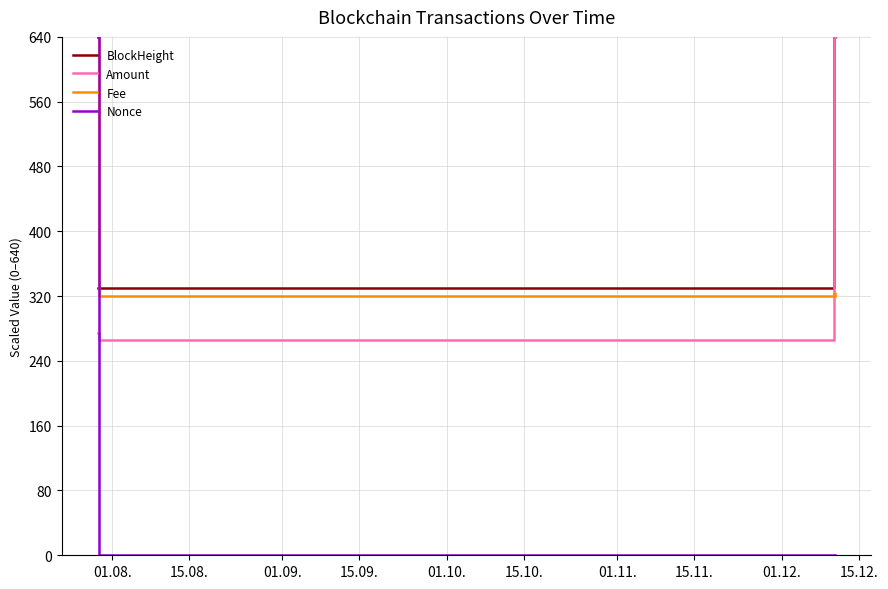

At how many categories does at least one series exceed 354?

3